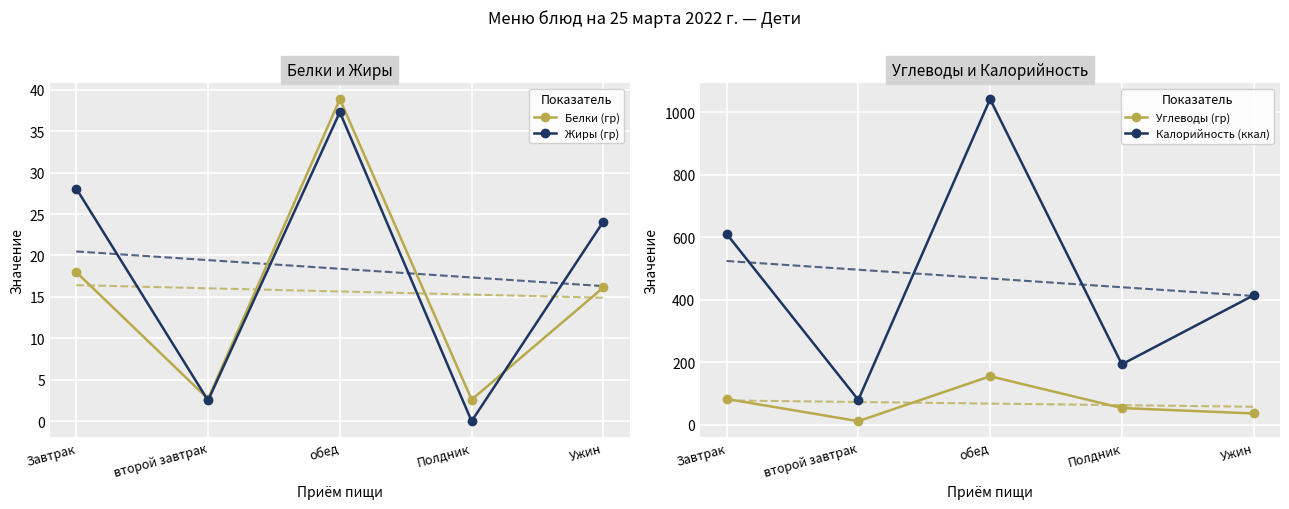

What position from the right is Ужин?

1